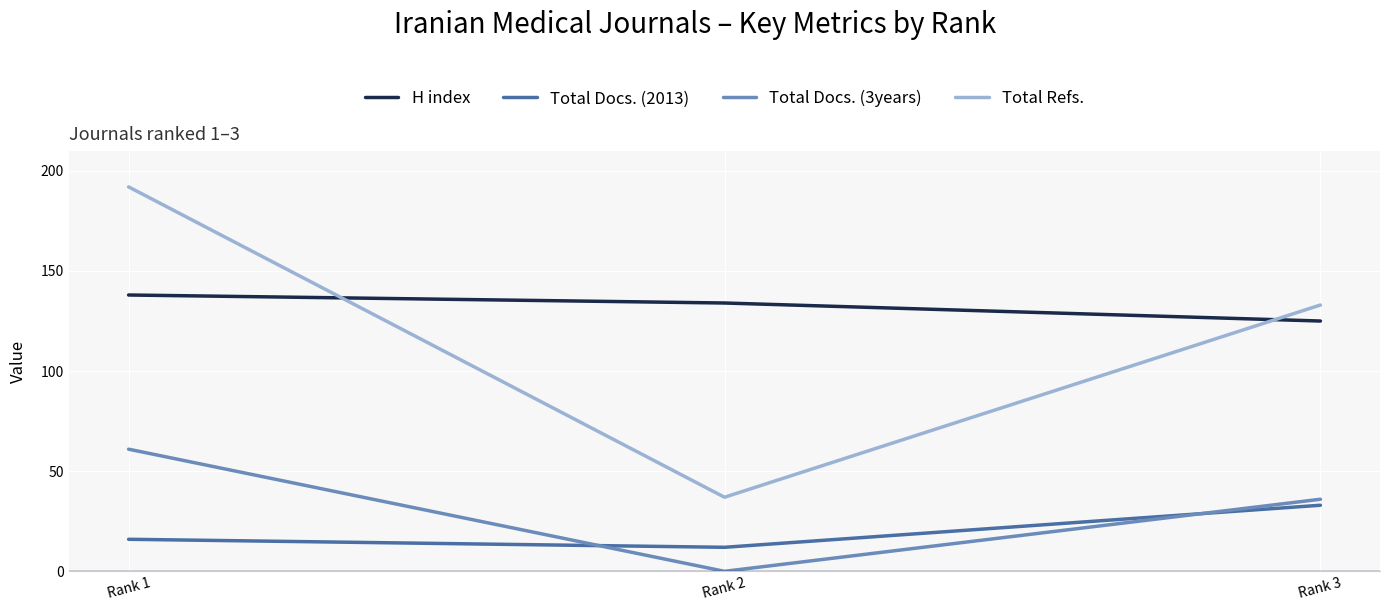

What are all the series names shown in the legend?

H index, Total Docs. (2013), Total Docs. (3years), Total Refs.